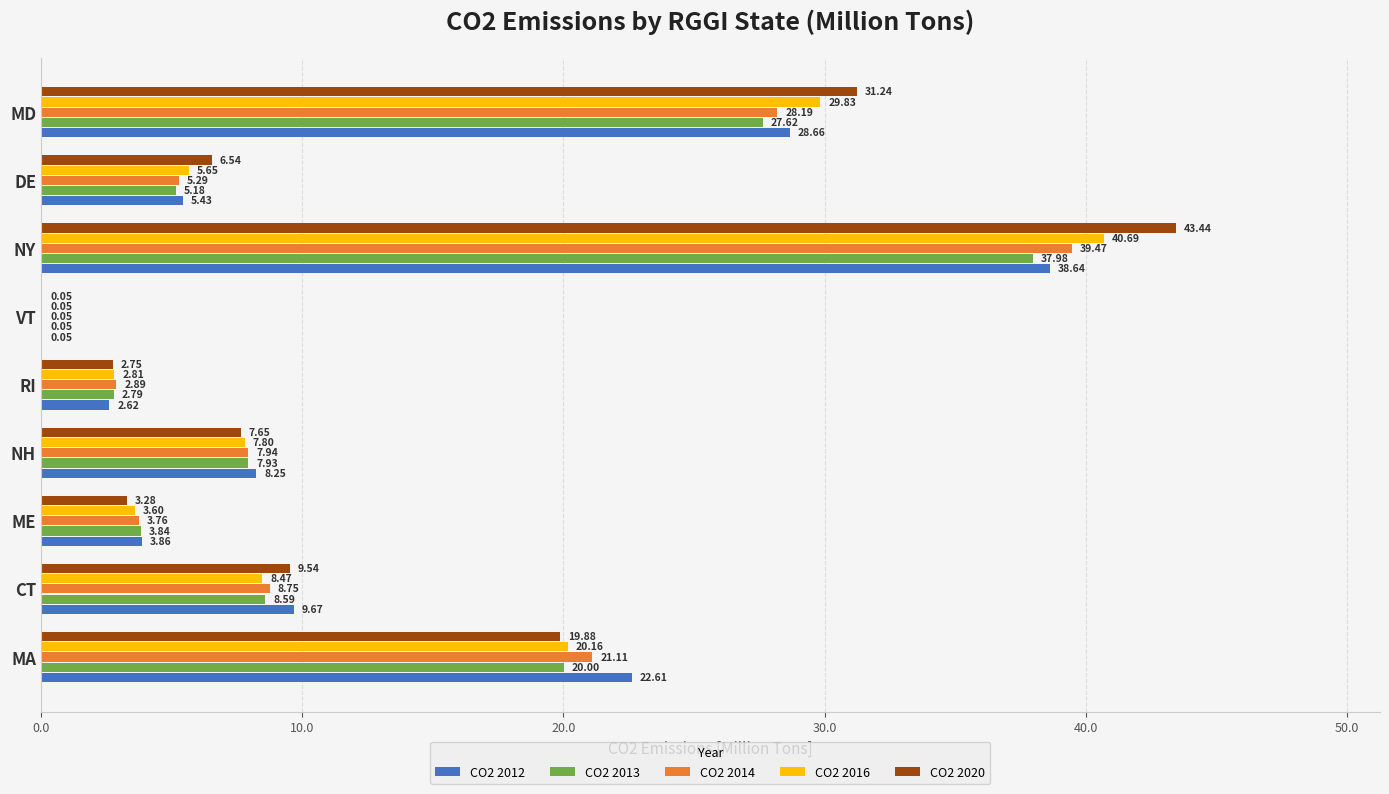

At which label is CO2 2016 closest to 20?

MA